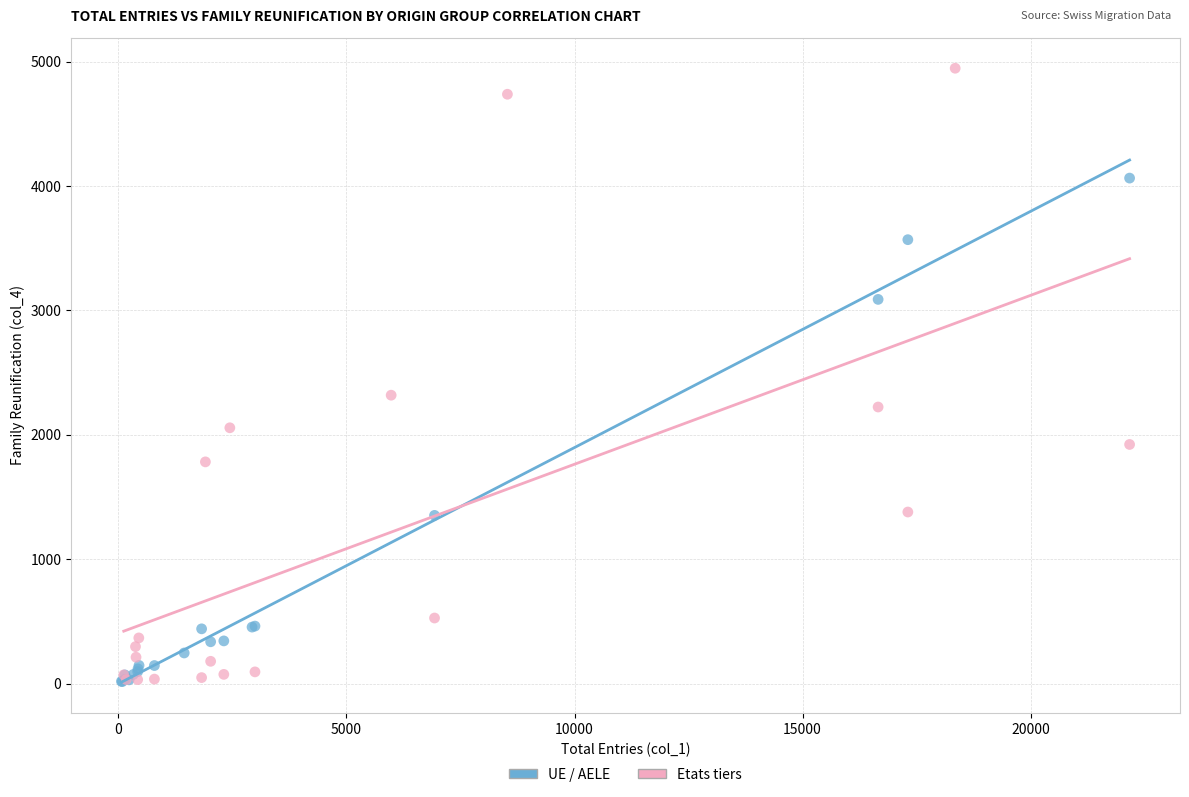

Which series reaches the maximum Y coordinate?

Etats tiers